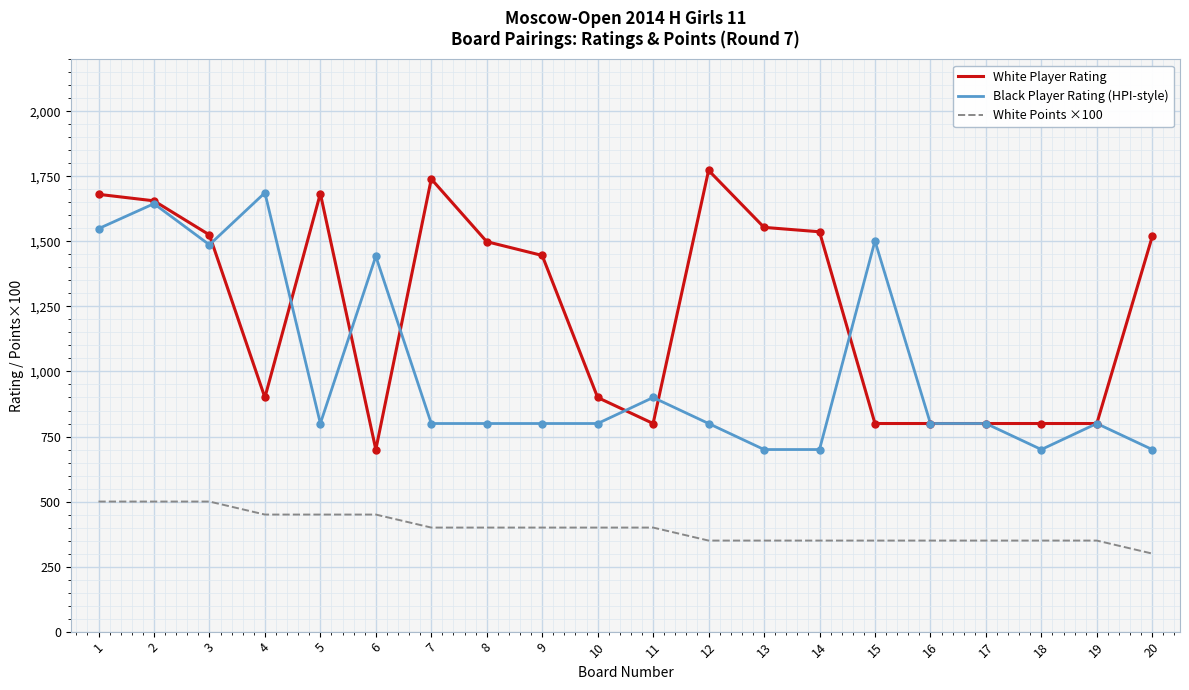

At which category is the sum across all series the highest?

2